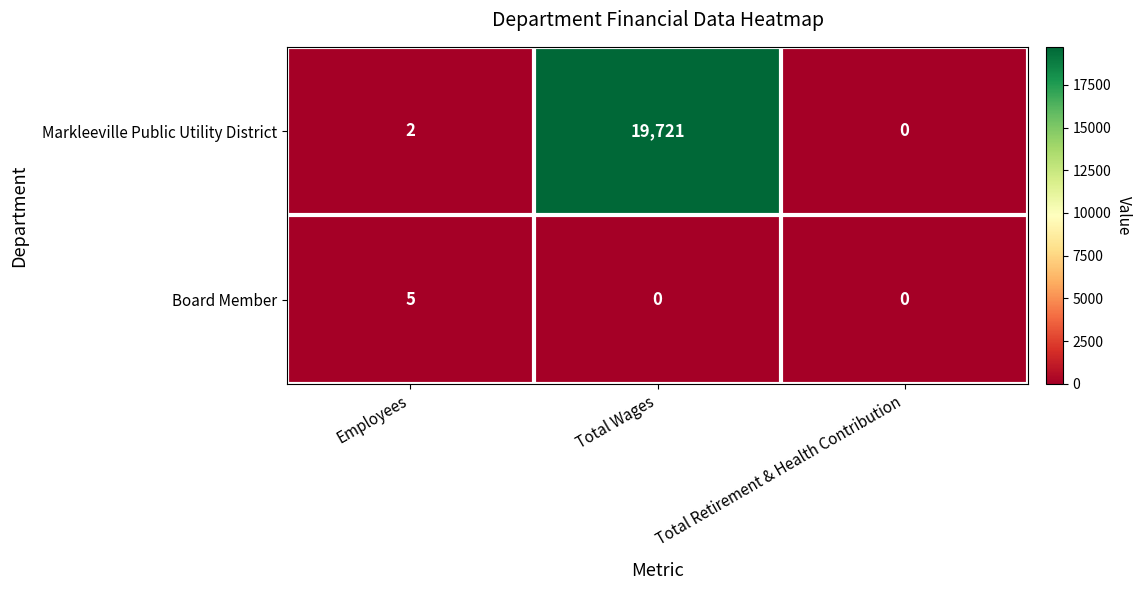

Which series changed the most between Employees and Total Wages?

Markleeville Public Utility District